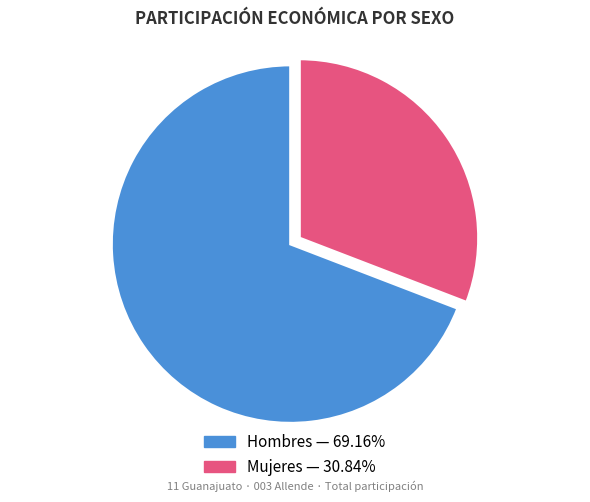

What is the majority slice?

Hombres